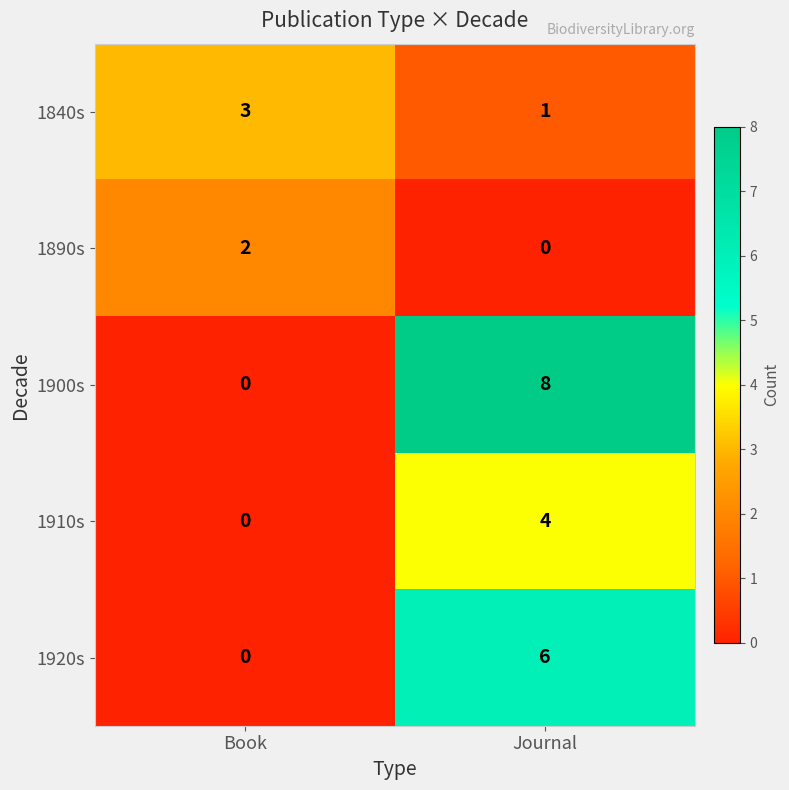

How many positive values does the 1900s series have?

1